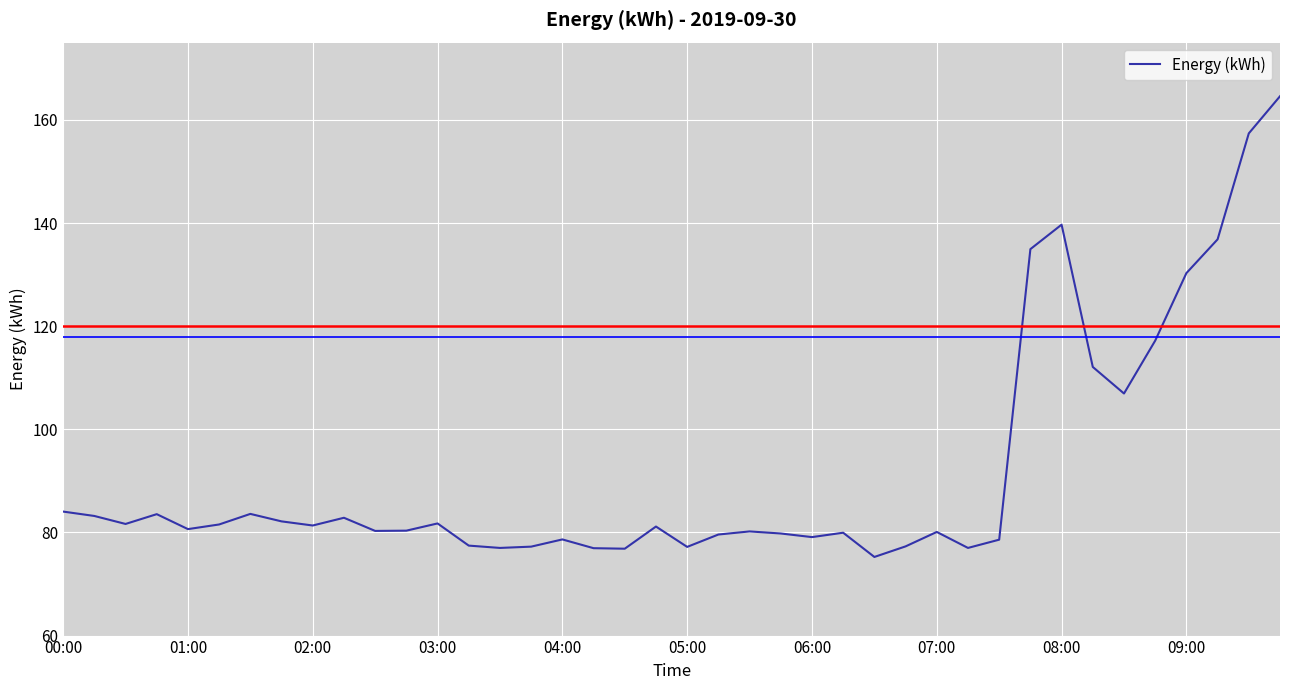

What is the greatest value displayed?

164.6